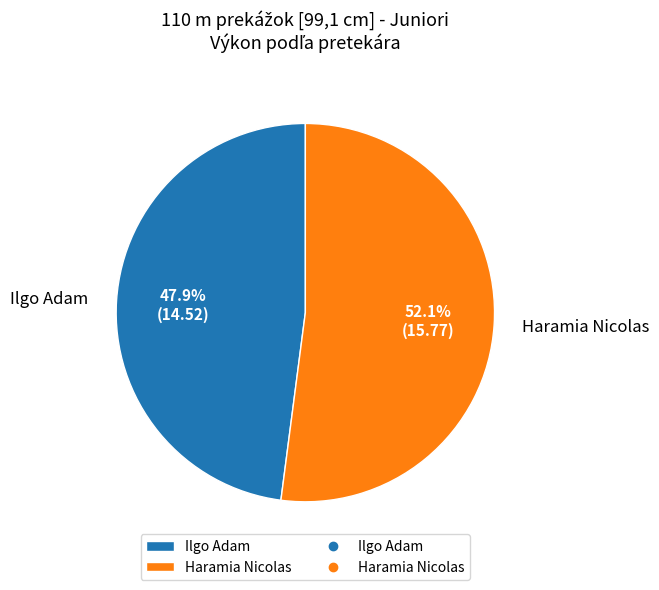

How many slices are in this pie chart?

2